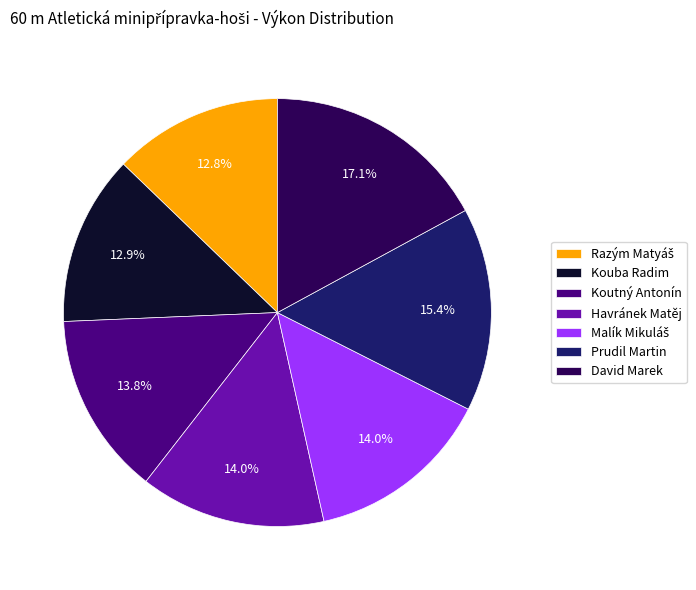

To the nearest percent, what percentage of the pie is Havránek Matěj?

14%